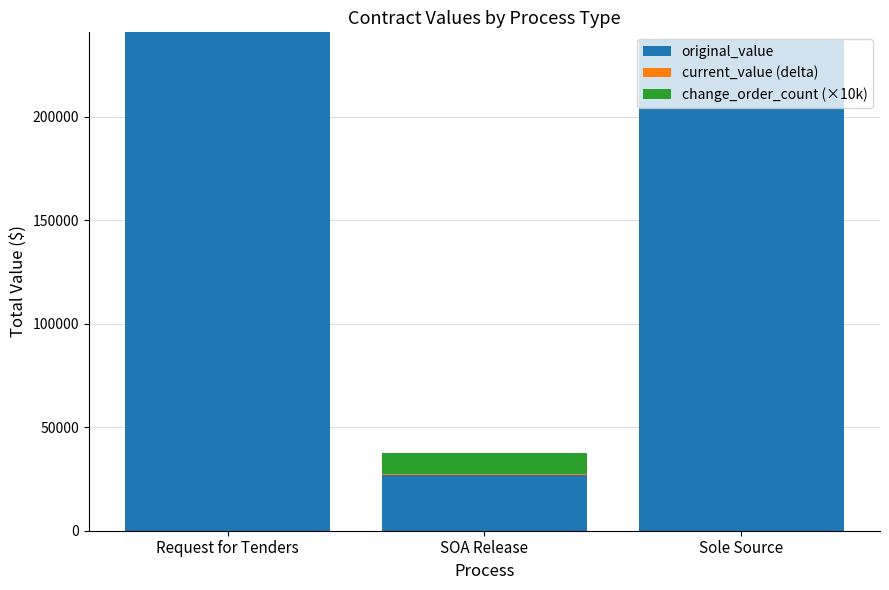

What is the sum of all original_value values?

504731.3